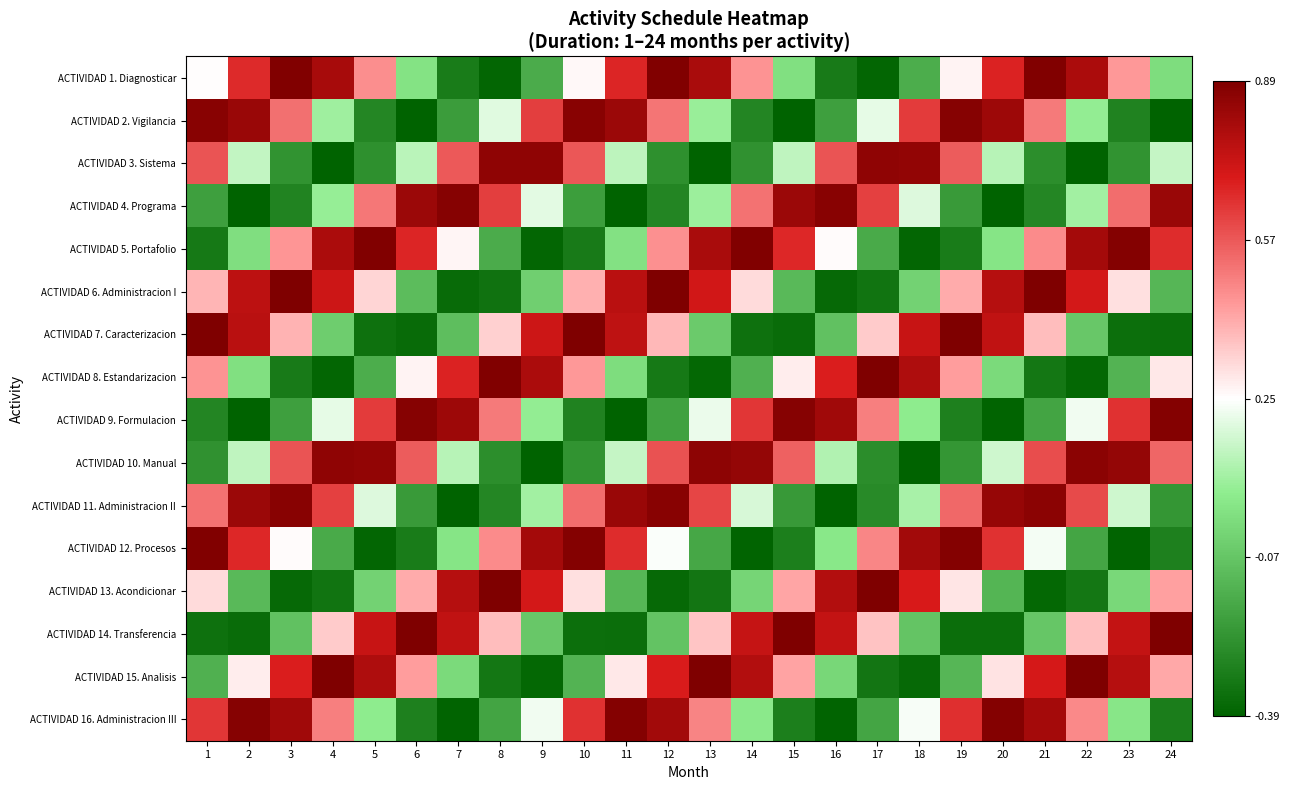

Between 18 and 3, which is larger?

3